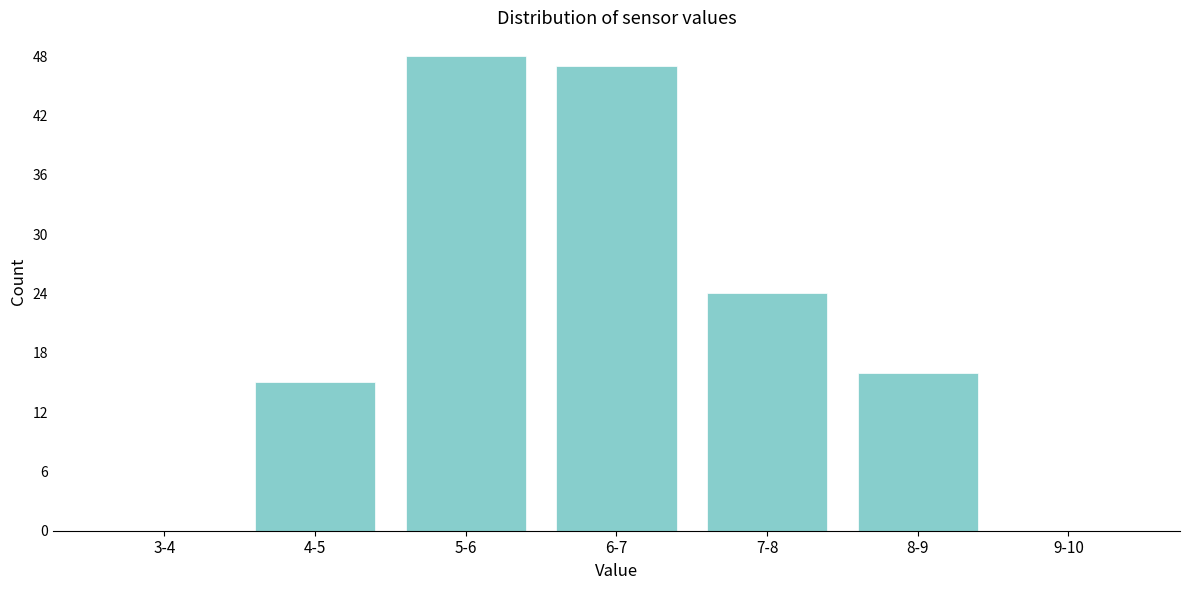

Reading left to right, what are all the values shown in this chart?

3-4=0	4-5=15	5-6=48	6-7=47	7-8=24	8-9=16	9-10=0